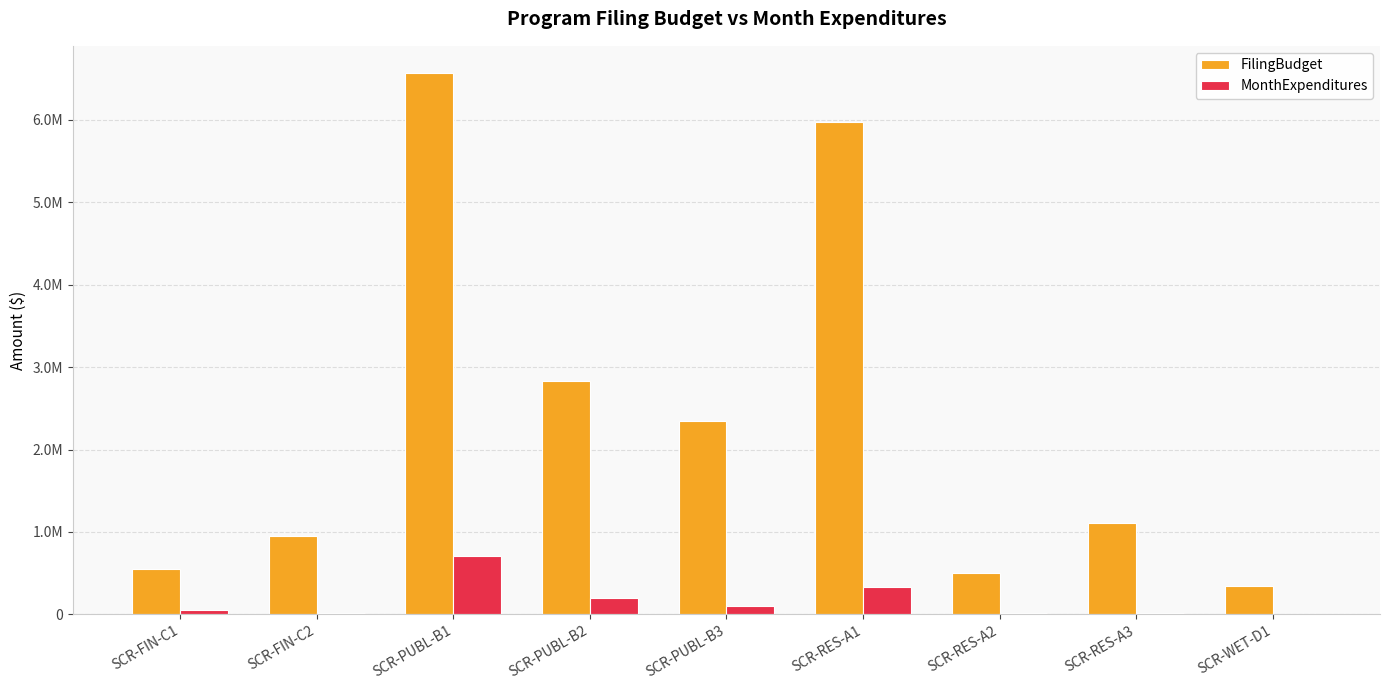

What is the difference between the highest and lowest values at SCR-FIN-C2?

930366